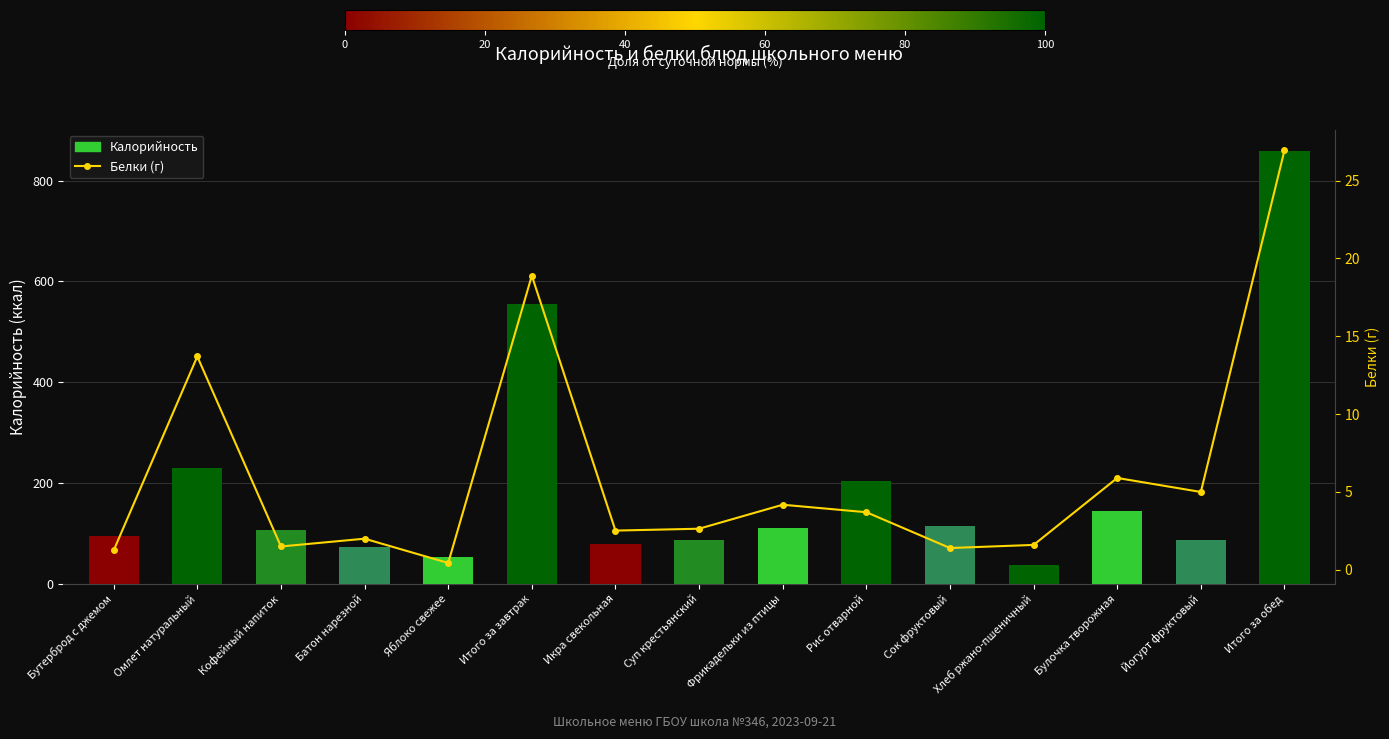

At which category is the sum across all series the highest?

Итого за обед